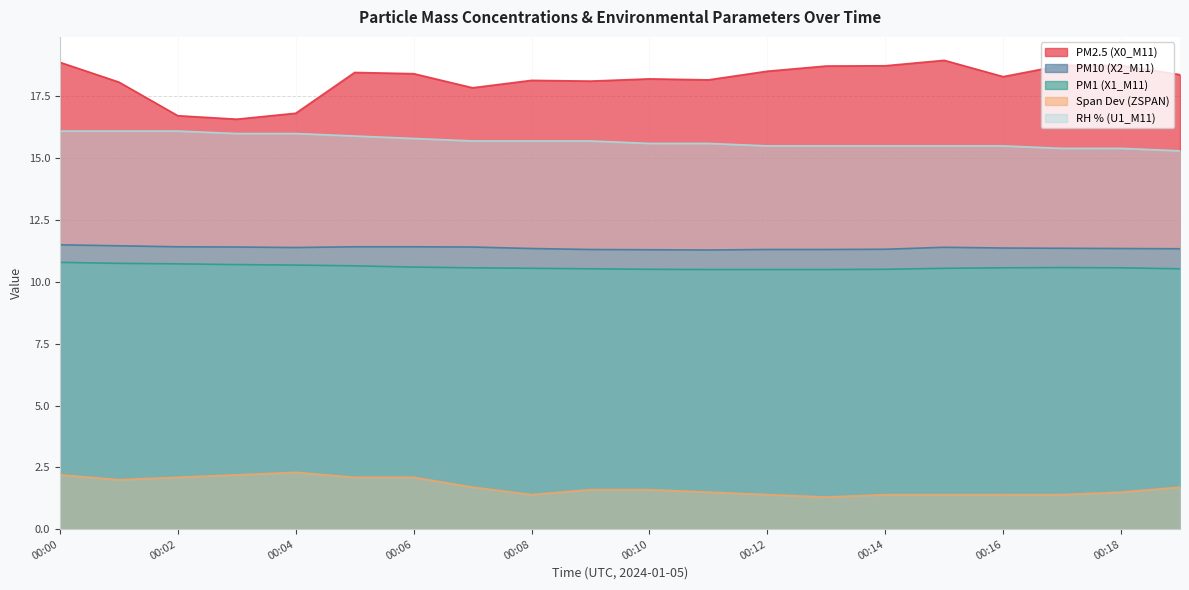

What is the difference between the highest and lowest values at 00:07?

16.2